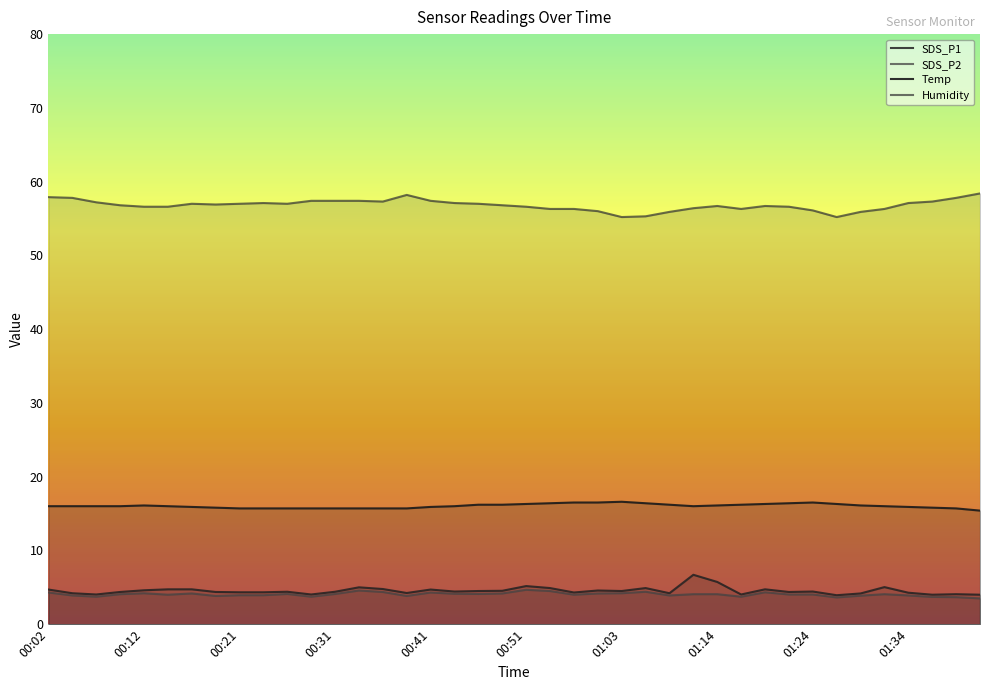

What is the smallest value displayed?

3.5